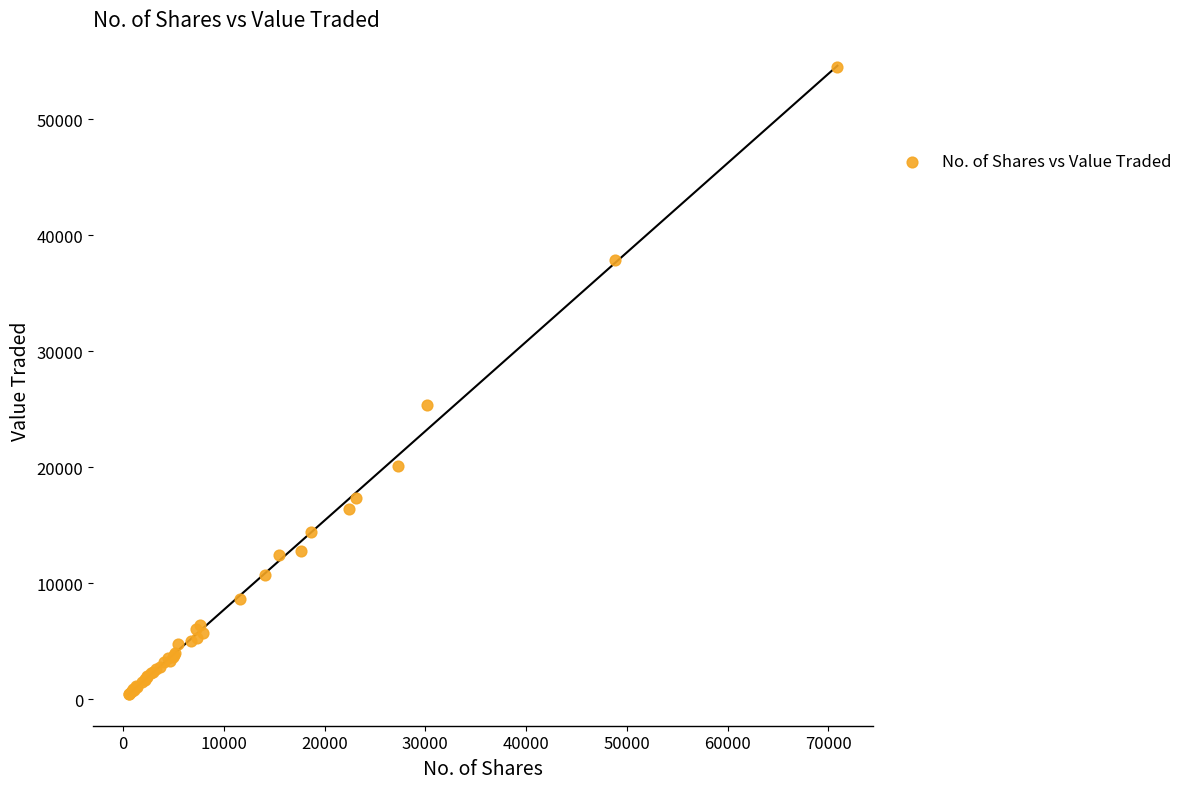

What Y value in the scatter plot is closest to 27450?

25323